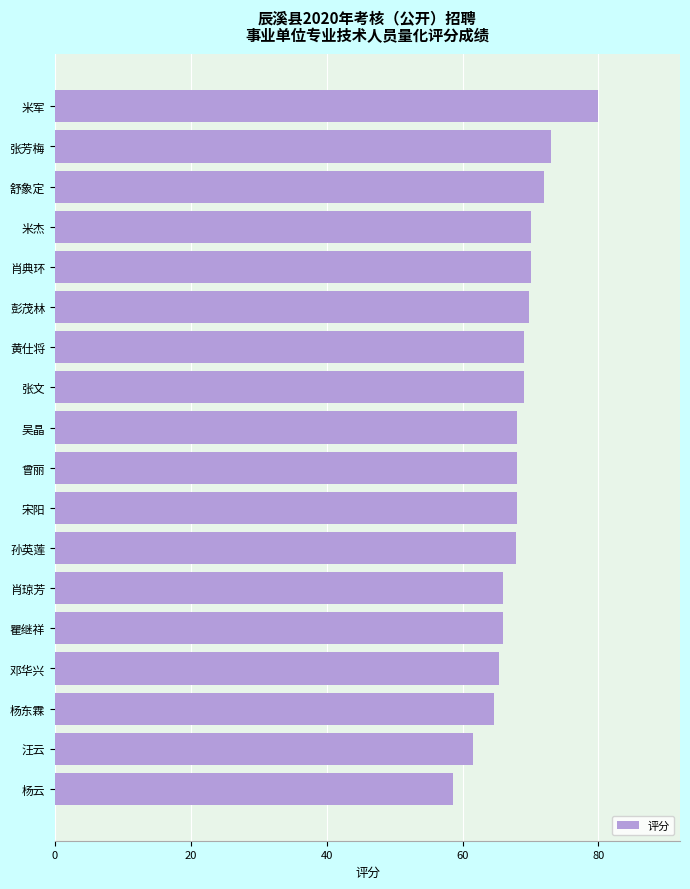

What is the average value?

68.2